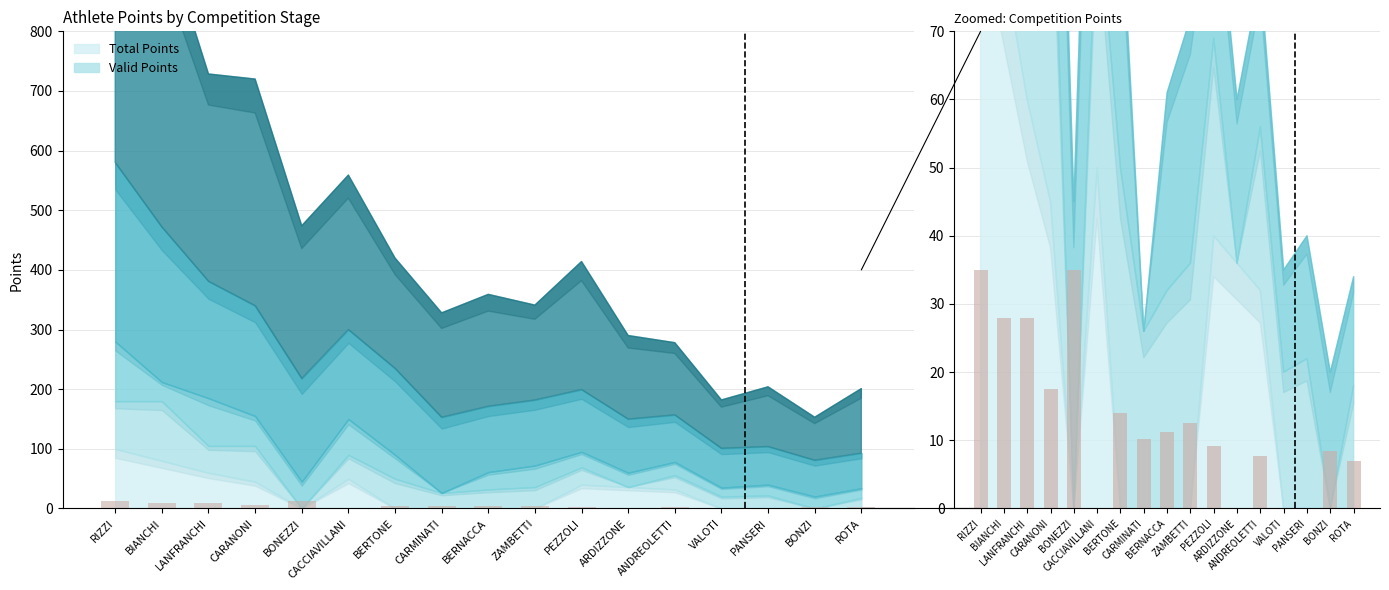

What position from the left is RIZZI?

1